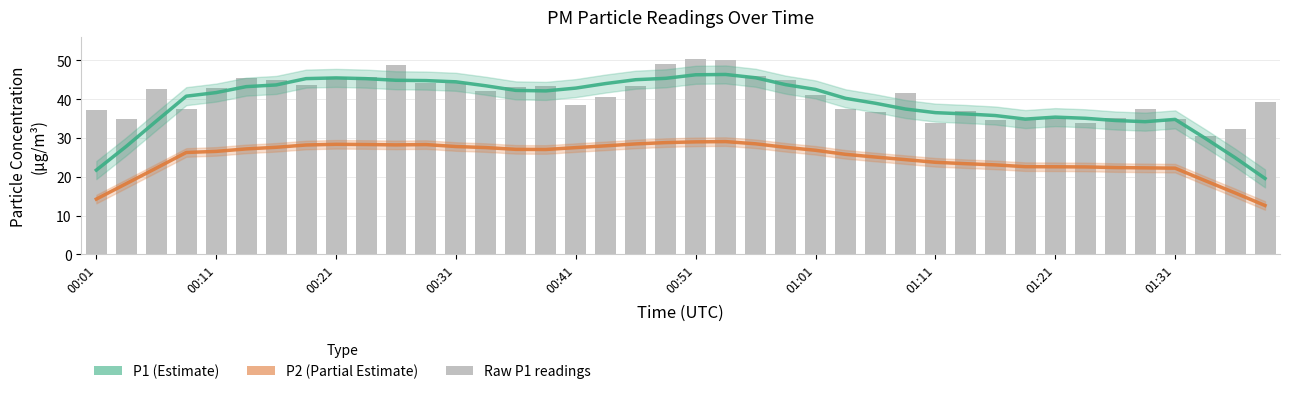

The P2 (Partial Estimate) series shows 37.3 at 33. True or false?

False